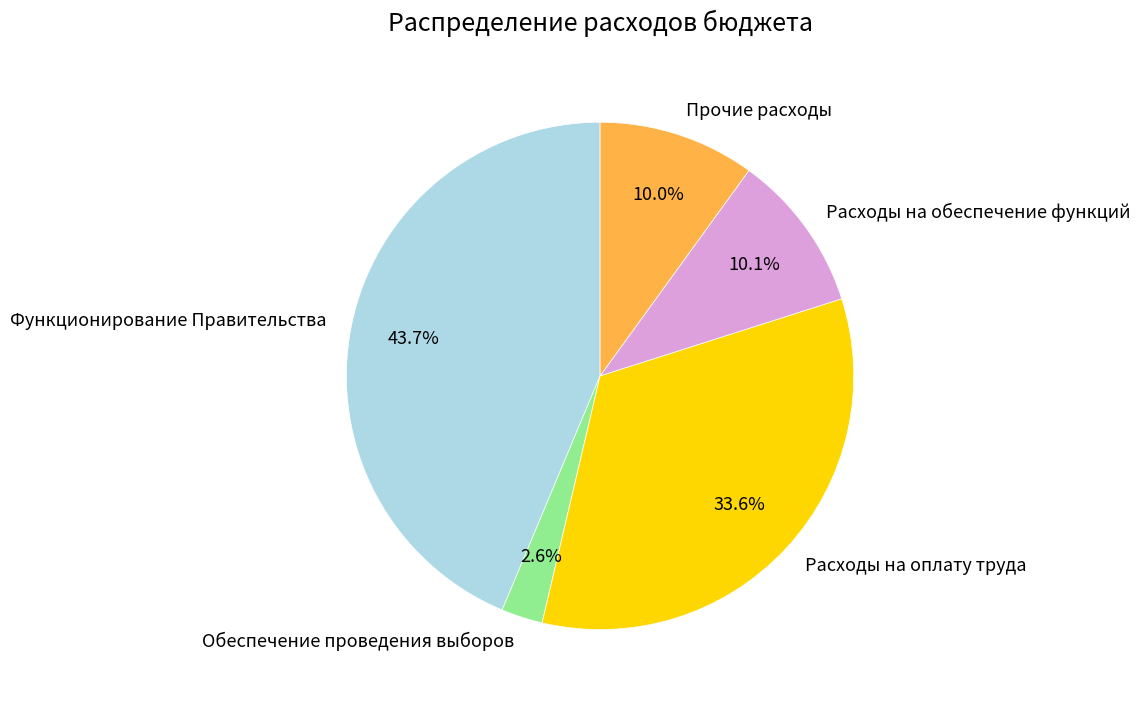

How many segments does this pie chart have?

5